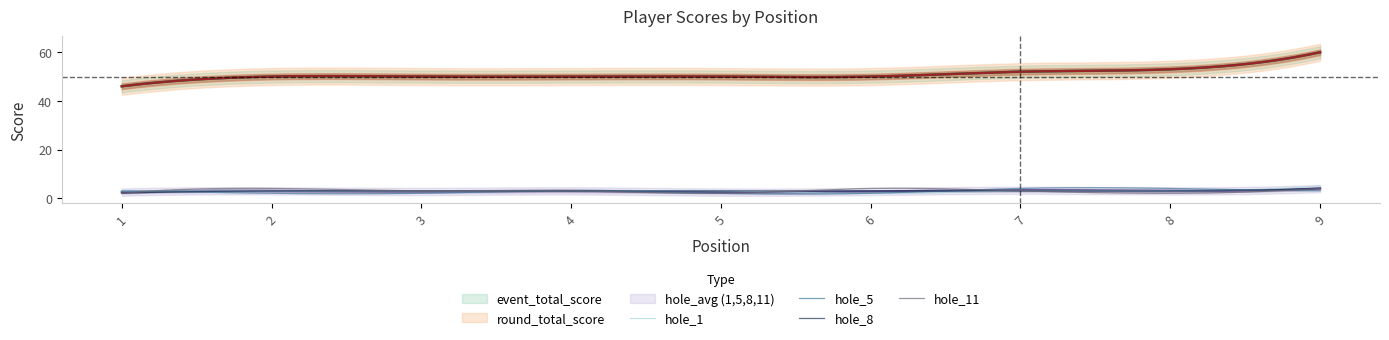

Read the hole_1 value at 1.

3.0